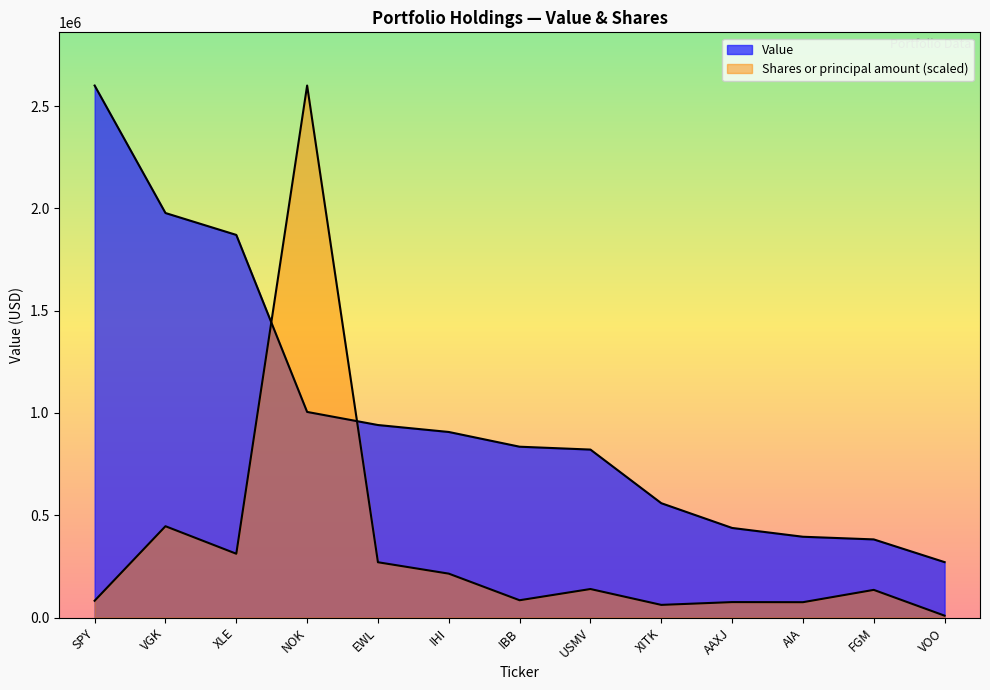

What is the smallest value displayed?

9326.2